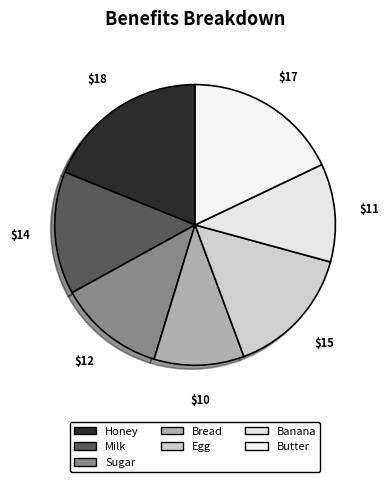

Is there any slice that represents more than half of the pie?

No